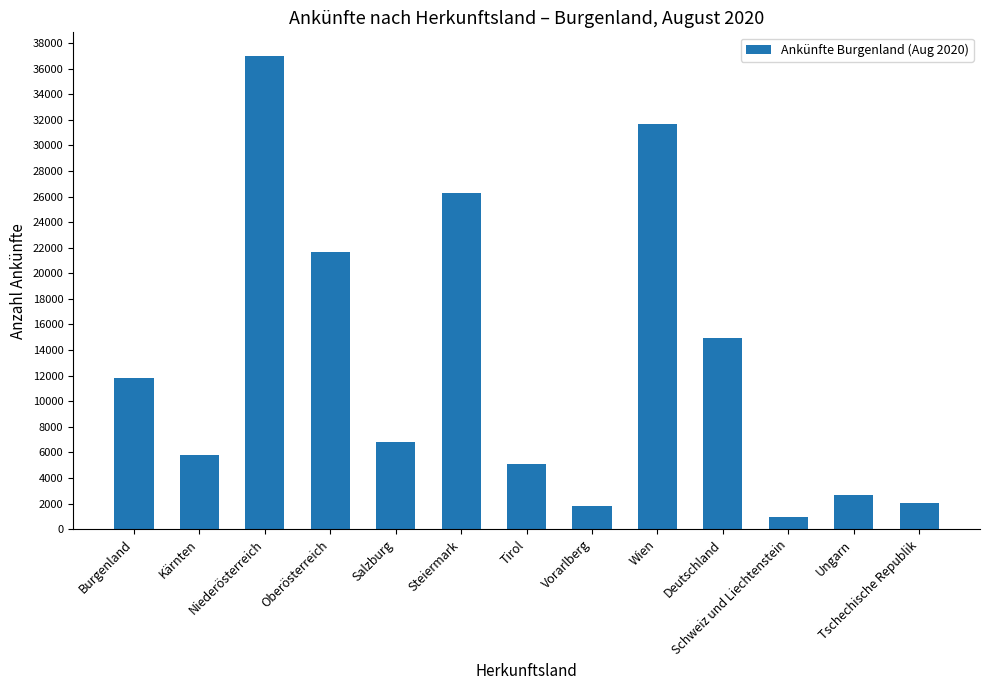

How many bars are there in total?

13